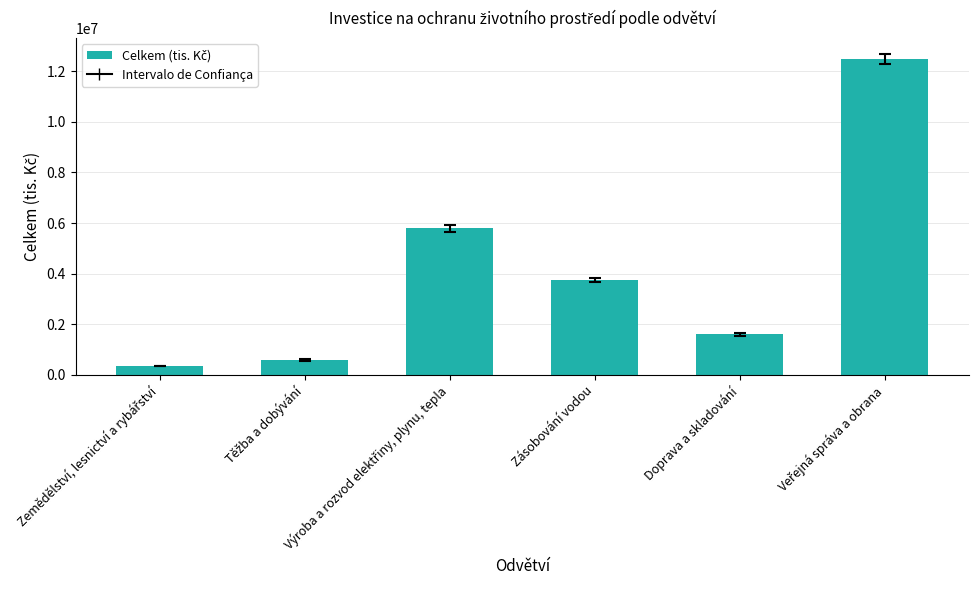

What is the difference between the maximum and minimum values?

12117529